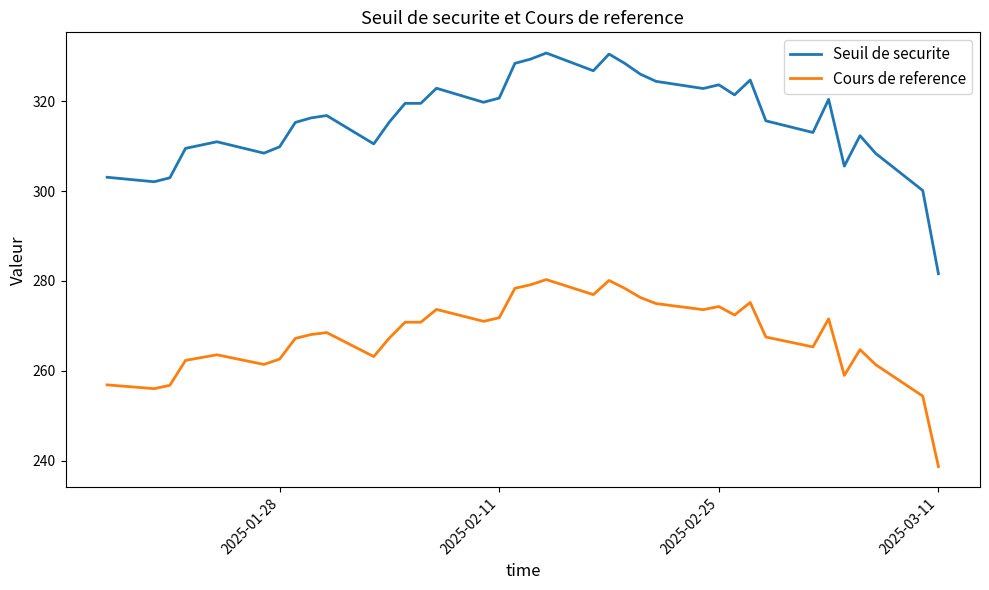

What is the minimum value for Cours de reference?

238.7